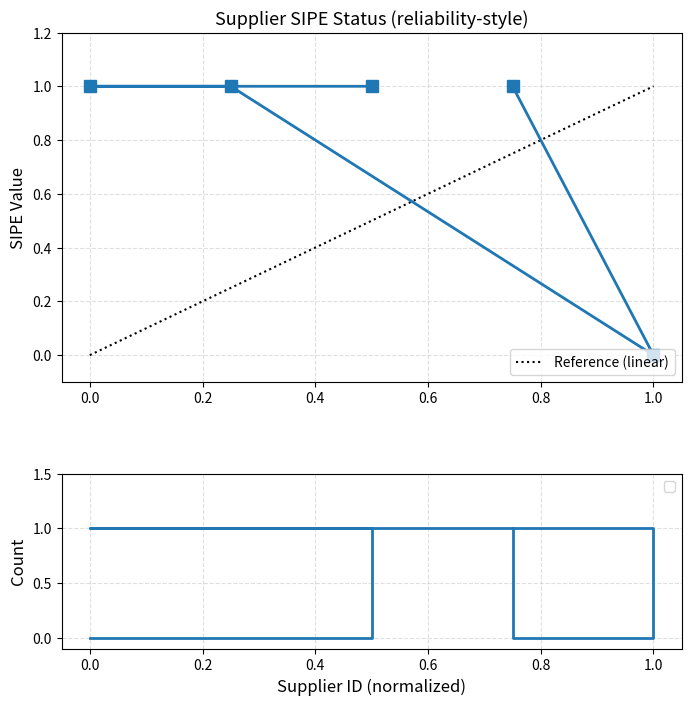

What is the value of the 2nd point from the left?

1